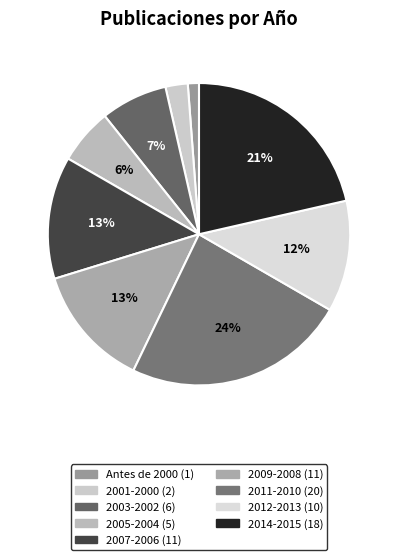

Combined, do 2001-2000 and 2003-2002 account for over 50%?

No